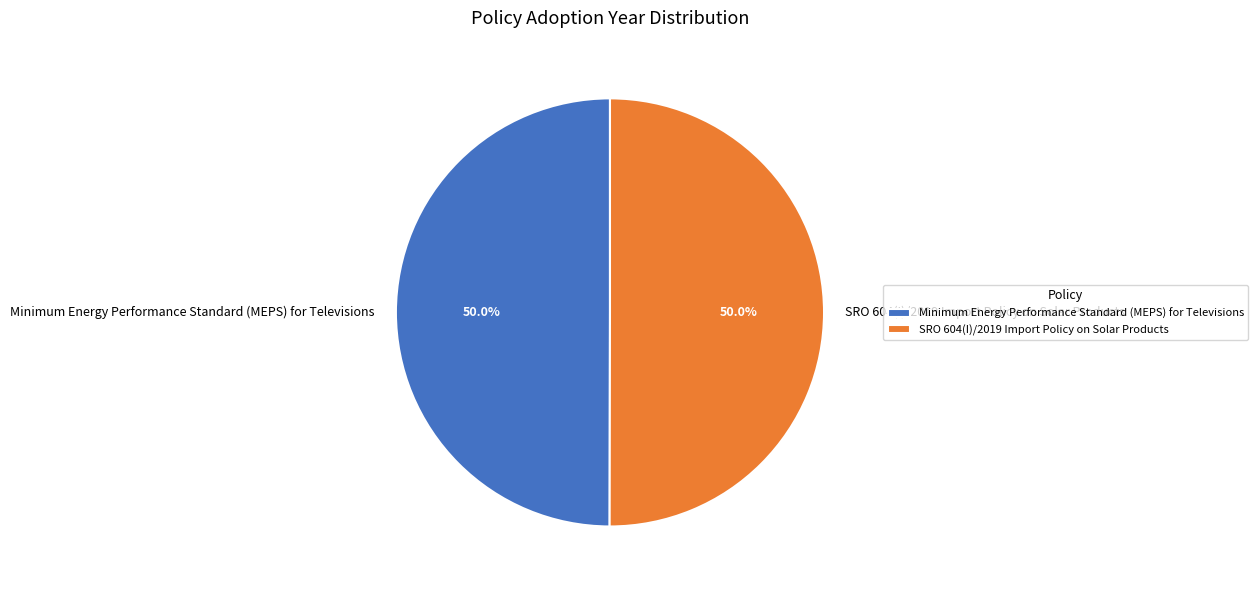

Approximately how many times larger is the value at Minimum Energy Performance Standard (MEPS) for Televisions compared to SRO 604(I)/2019 Import Policy on Solar Products?

1.0